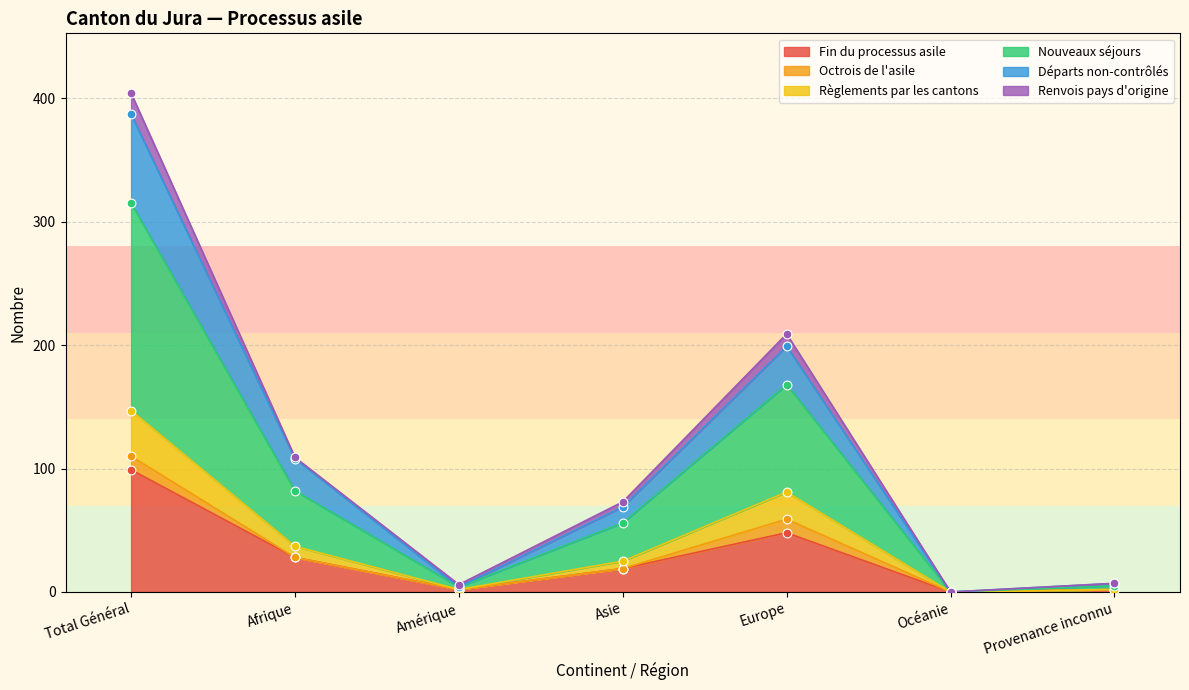

Which series has the largest Y range (max minus min)?

Nouveaux séjours